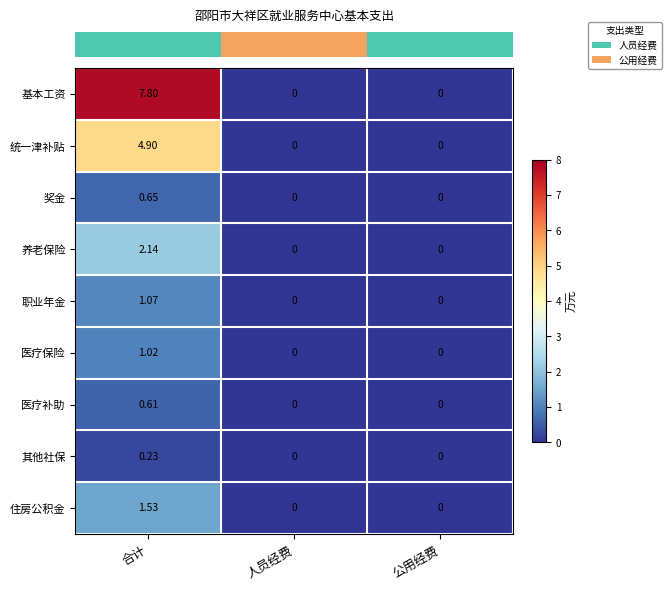

Which category has the highest value in the 其他社保 series?

合计